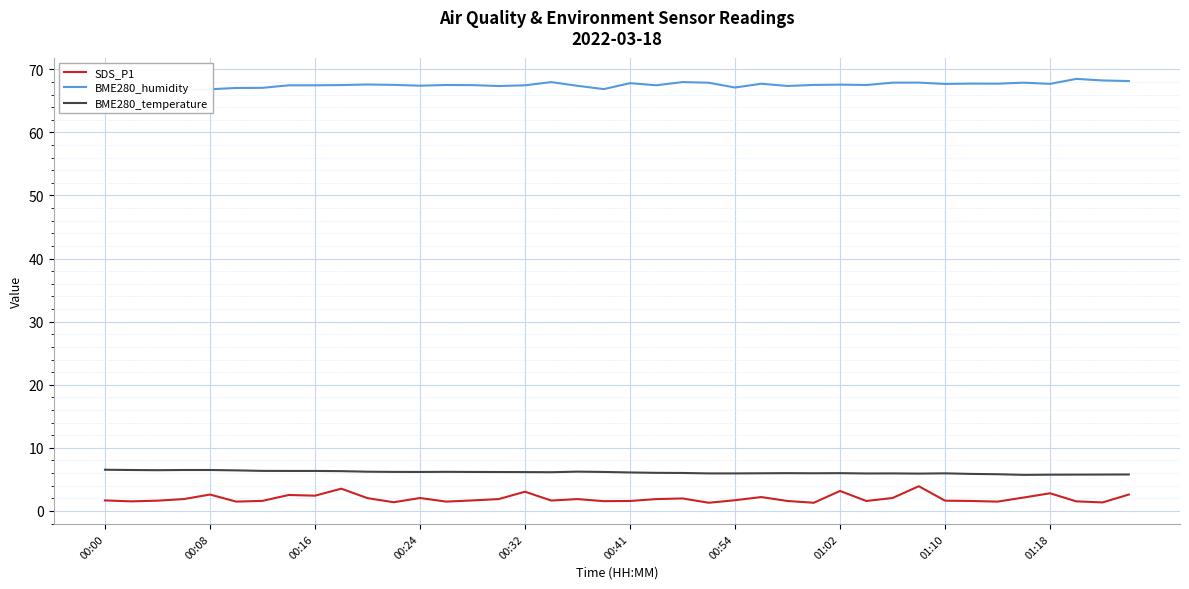

What is the maximum value for SDS_P1?

3.9